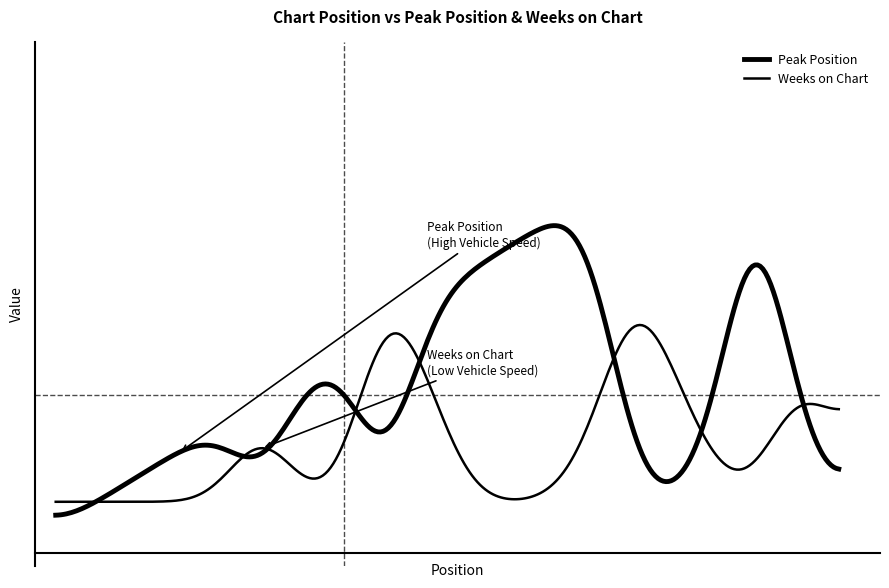

What is the value of the Peak Position point at the 4th from the left?

4